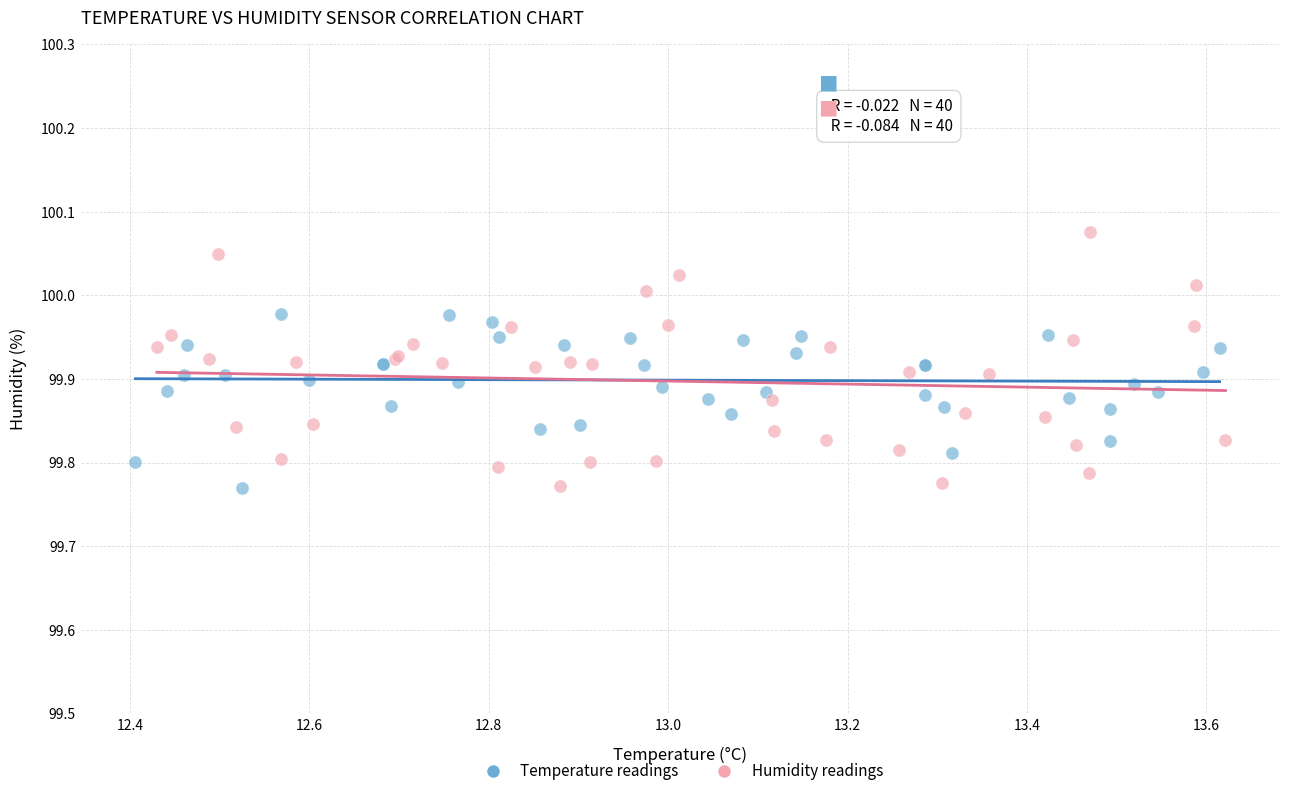

Which series has the widest spread of Y values?

Humidity readings